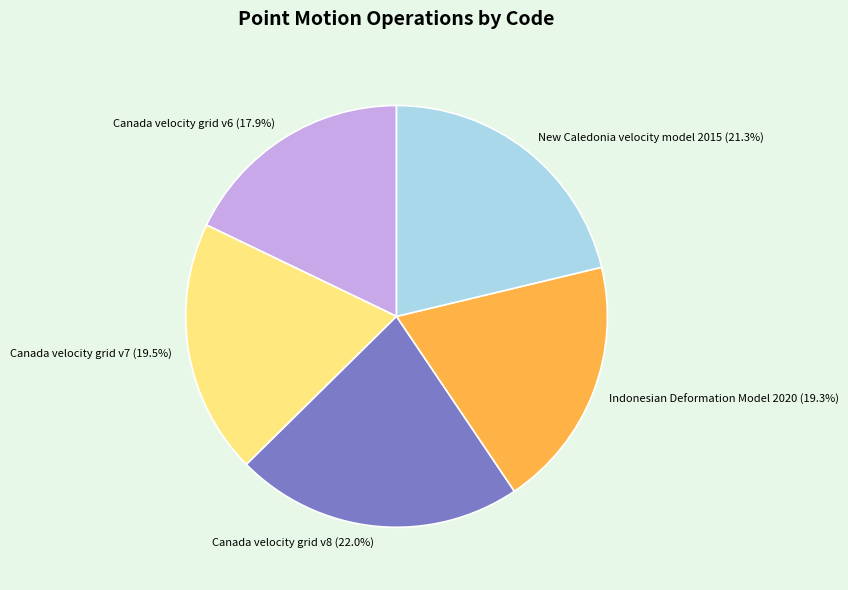

What is the total percentage of Canada velocity grid v7 and Indonesian Deformation Model 2020?

38.8%